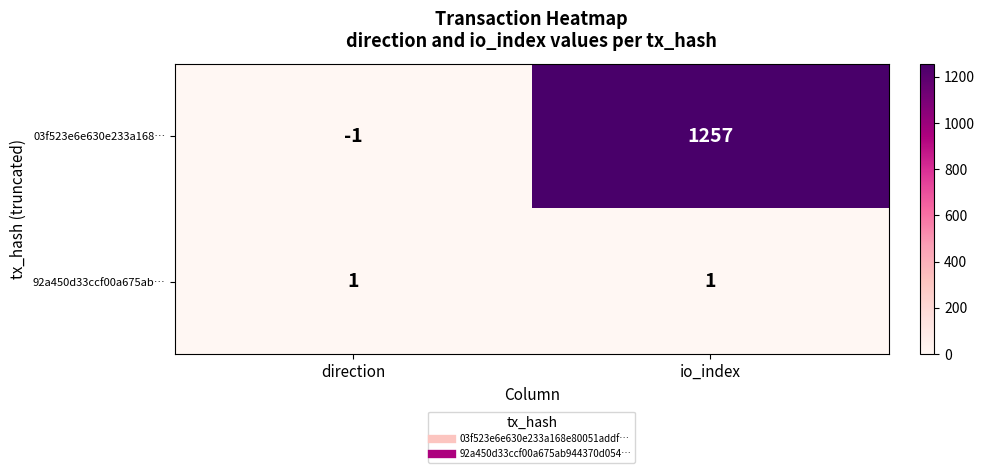

How many categories are shown in the chart?

2